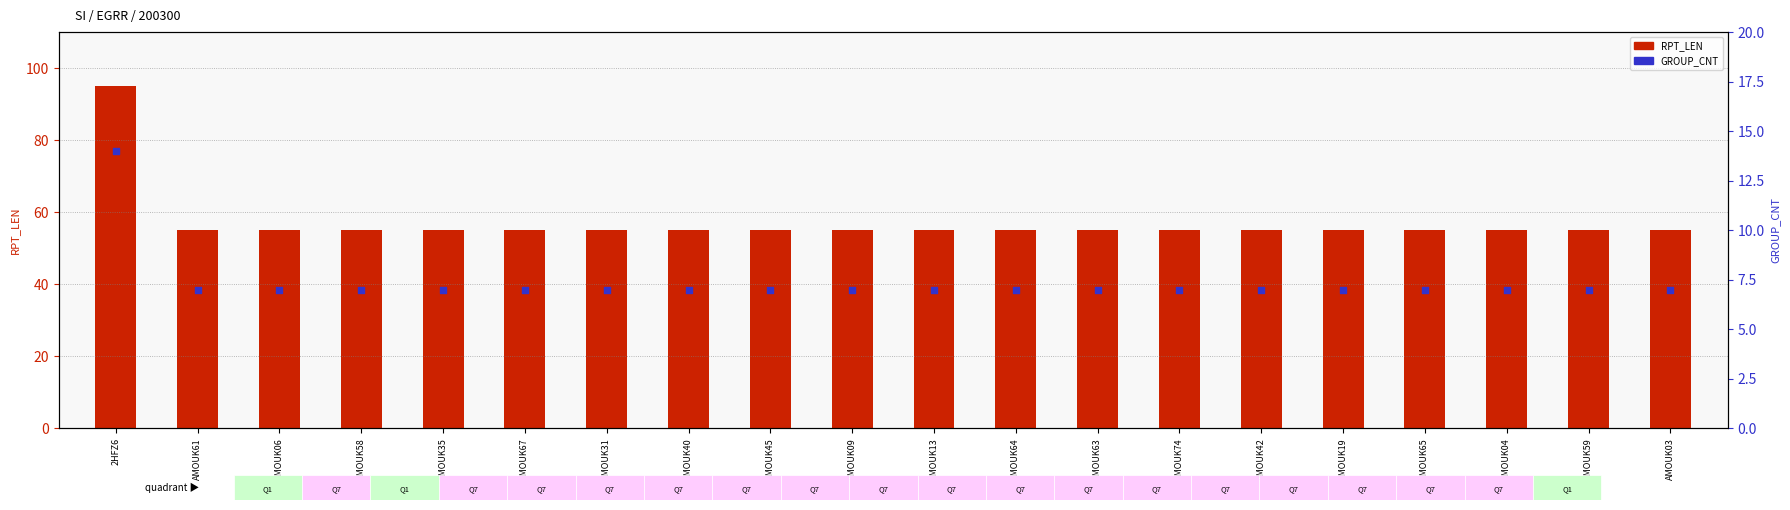

Which series contains the highest Y value?

RPT_LEN